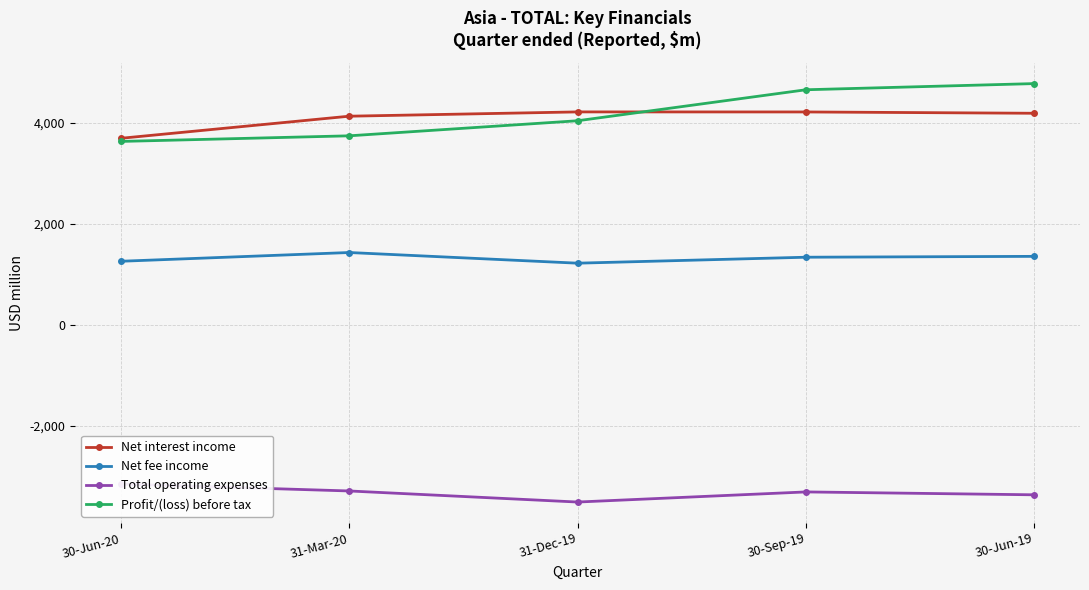

Reading left to right, transcribe all the data shown in this chart.

Net interest income: 30-Jun-20=3691	31-Mar-20=4128	31-Dec-19=4213	30-Sep-19=4212	30-Jun-19=4186
Net fee income: 30-Jun-20=1259	31-Mar-20=1432	31-Dec-19=1221	30-Sep-19=1339	30-Jun-19=1356
Total operating expenses: 30-Jun-20=-3146	31-Mar-20=-3284	31-Dec-19=-3503	30-Sep-19=-3303	30-Jun-19=-3360
Profit/(loss) before tax: 30-Jun-20=3629	31-Mar-20=3740	31-Dec-19=4038	30-Sep-19=4651	30-Jun-19=4773